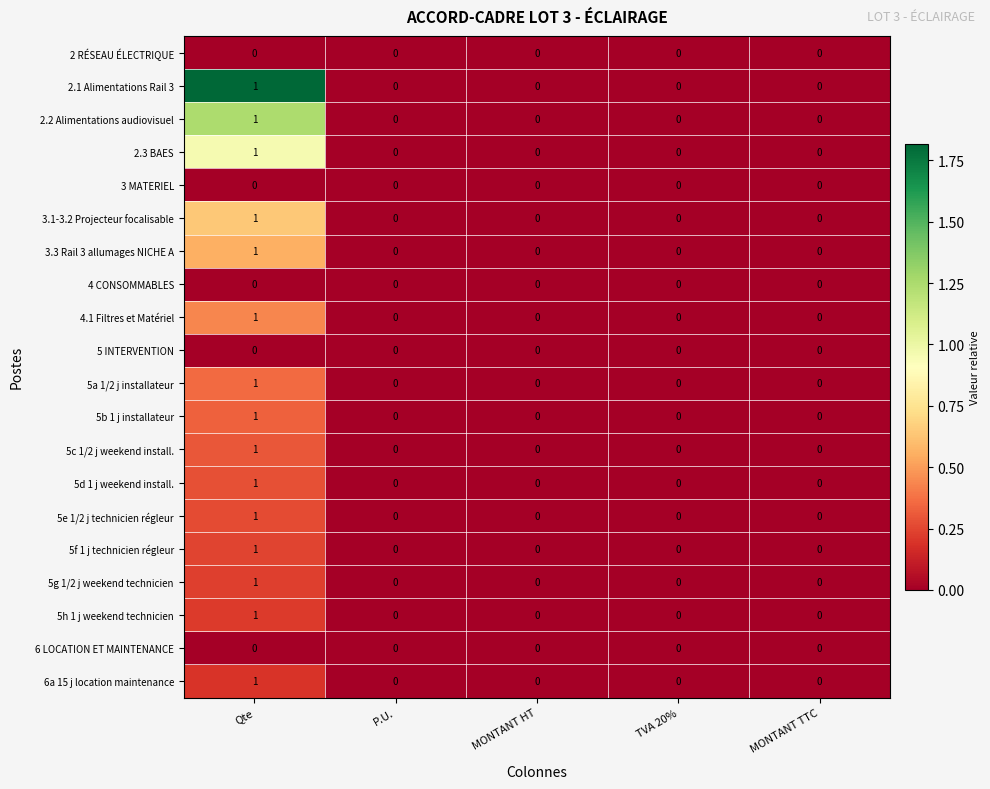

Is the value of 6a 15 j location maintenance at MONTANT TTC greater than the value of 3.1-3.2 Projecteur focalisable at Qte?

No